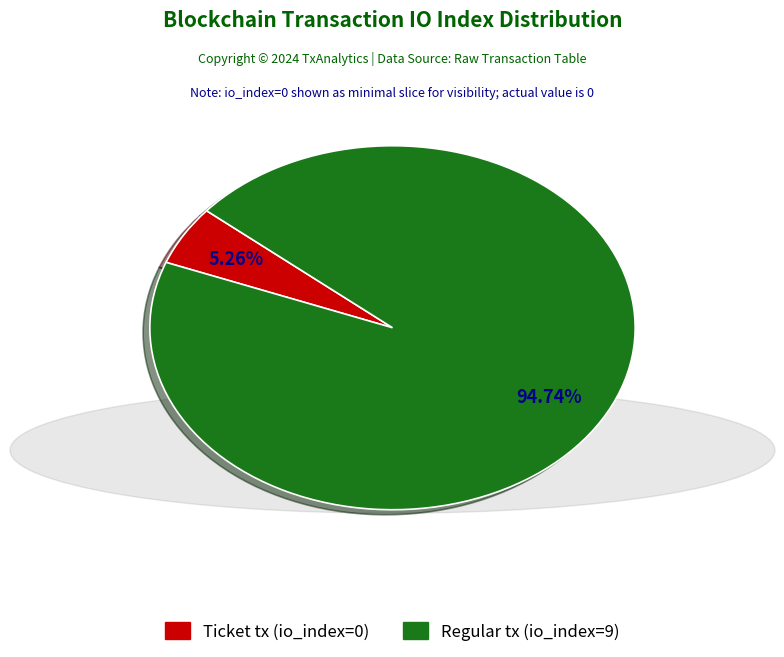

Rank the categories by value from highest to lowest.

Regular tx (io_index=9), Ticket tx (io_index=0)